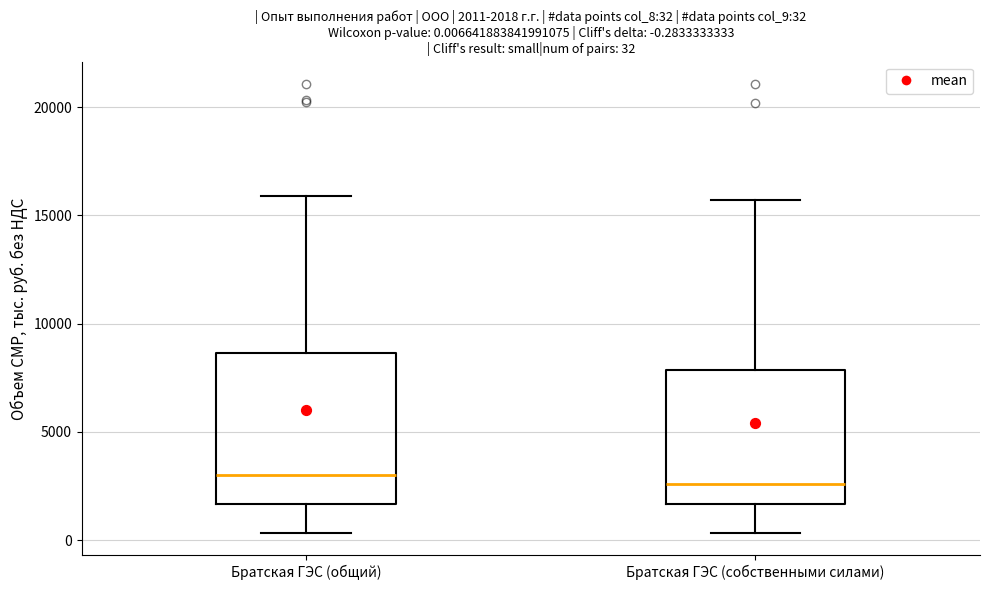

Which box is the tallest, from its lower edge to its upper edge?

Братская ГЭС (общий)